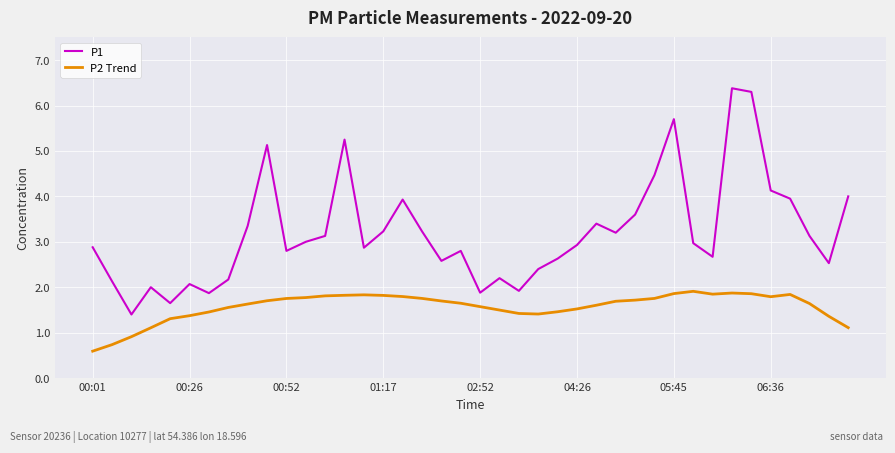

Count the number of data series in this chart.

2